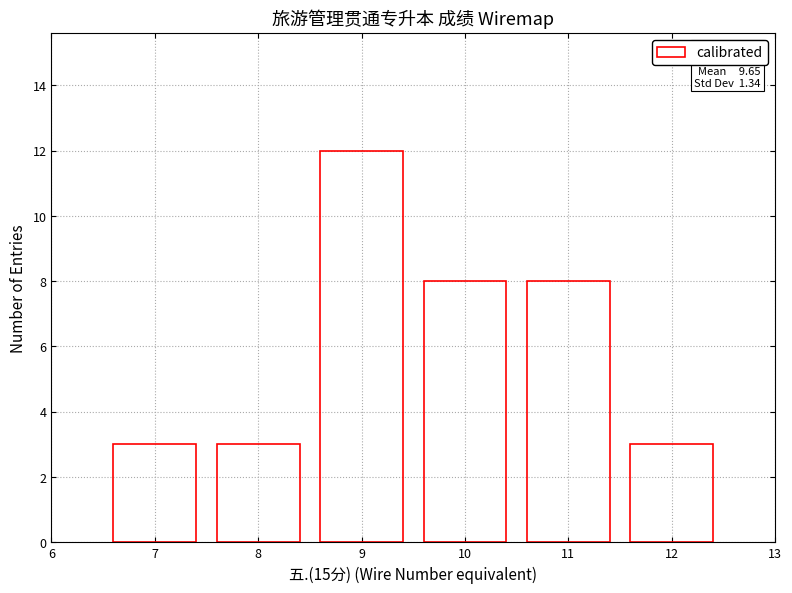

Reading right to left, extract all data points from this chart.

3	8	8	12	3	3